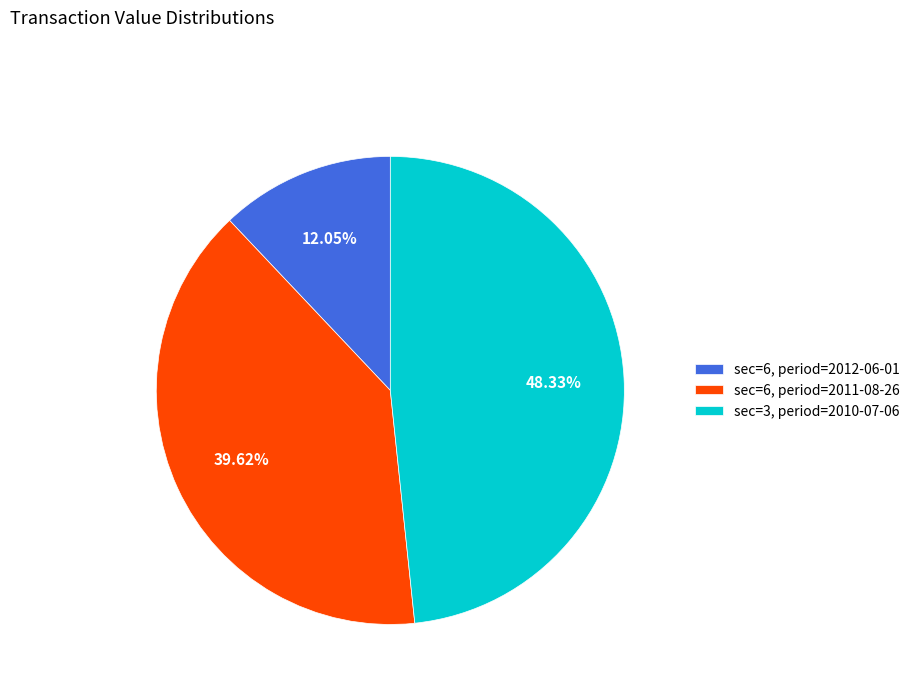

Approximately how many times larger is the value at sec=6, period=2011-08-26 compared to sec=3, period=2010-07-06?

0.8